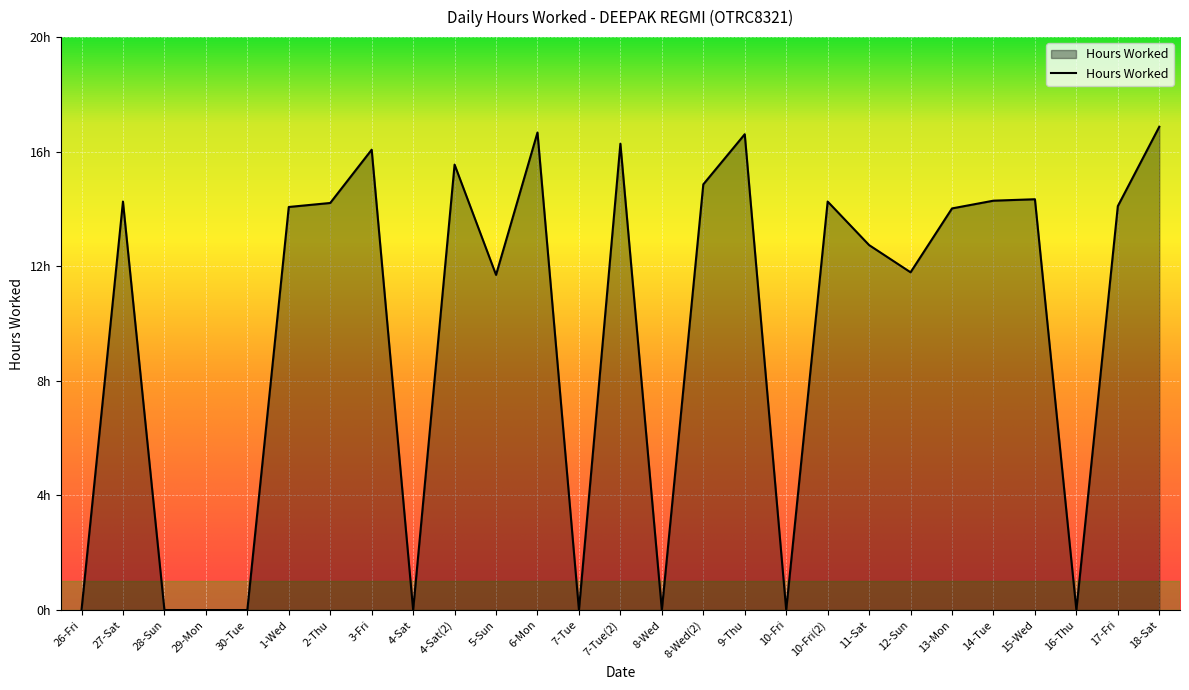

Does the chart have visible grid lines?

Yes